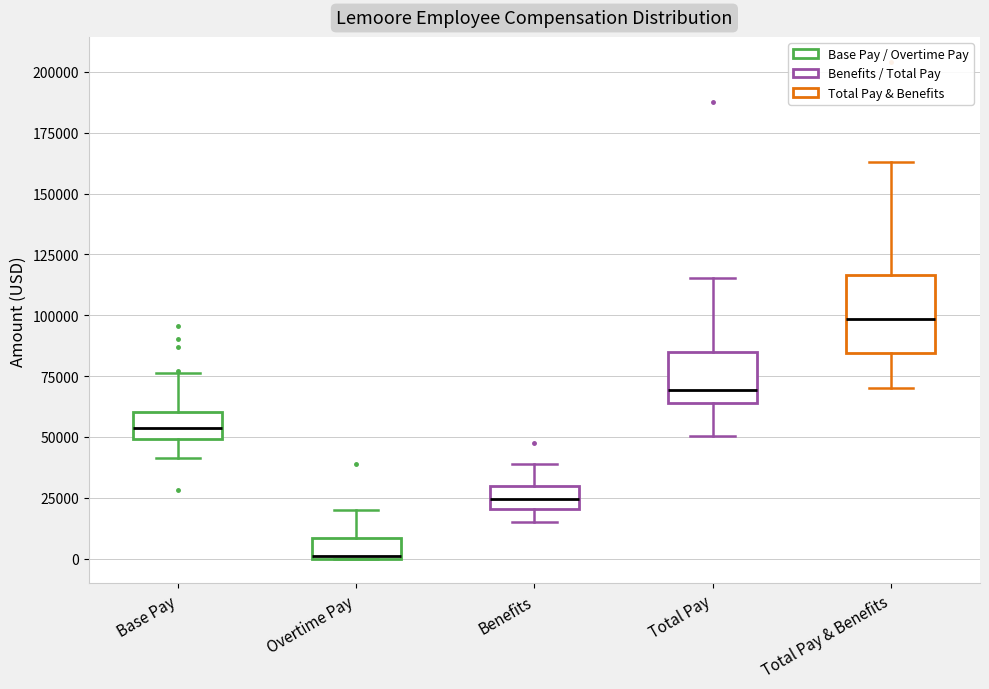

Which box's median line is the lowest?

Overtime Pay